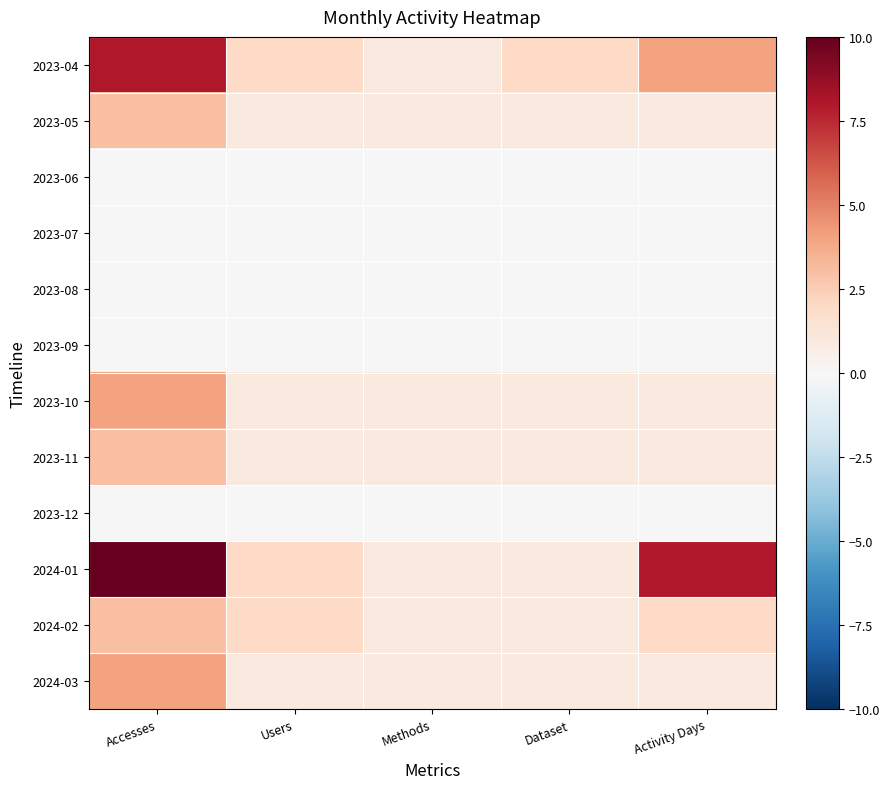

Which series changed the most between Accesses and Methods?

2024-01